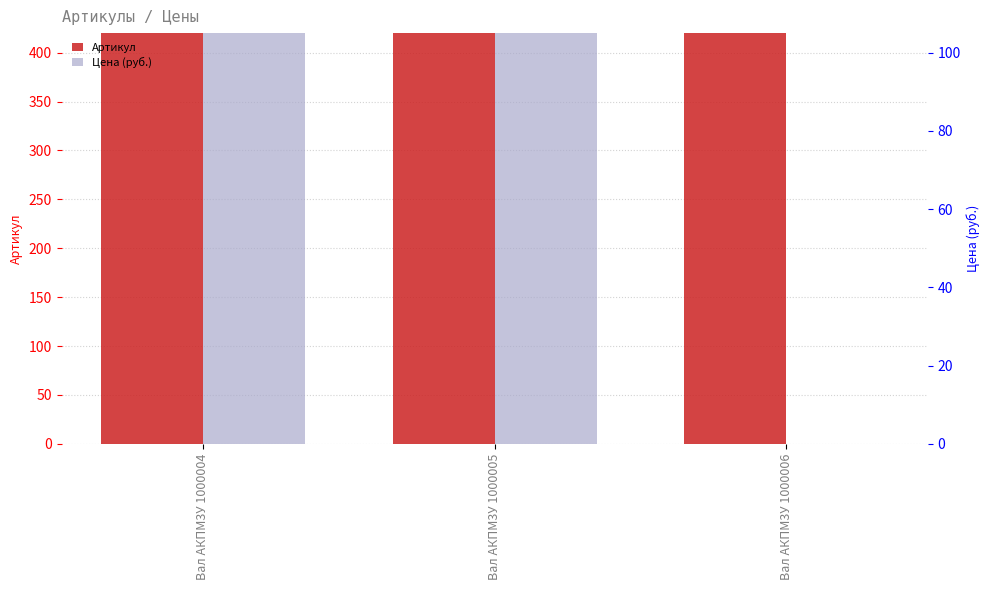

How many data points in Артикул are less than 10393?

1